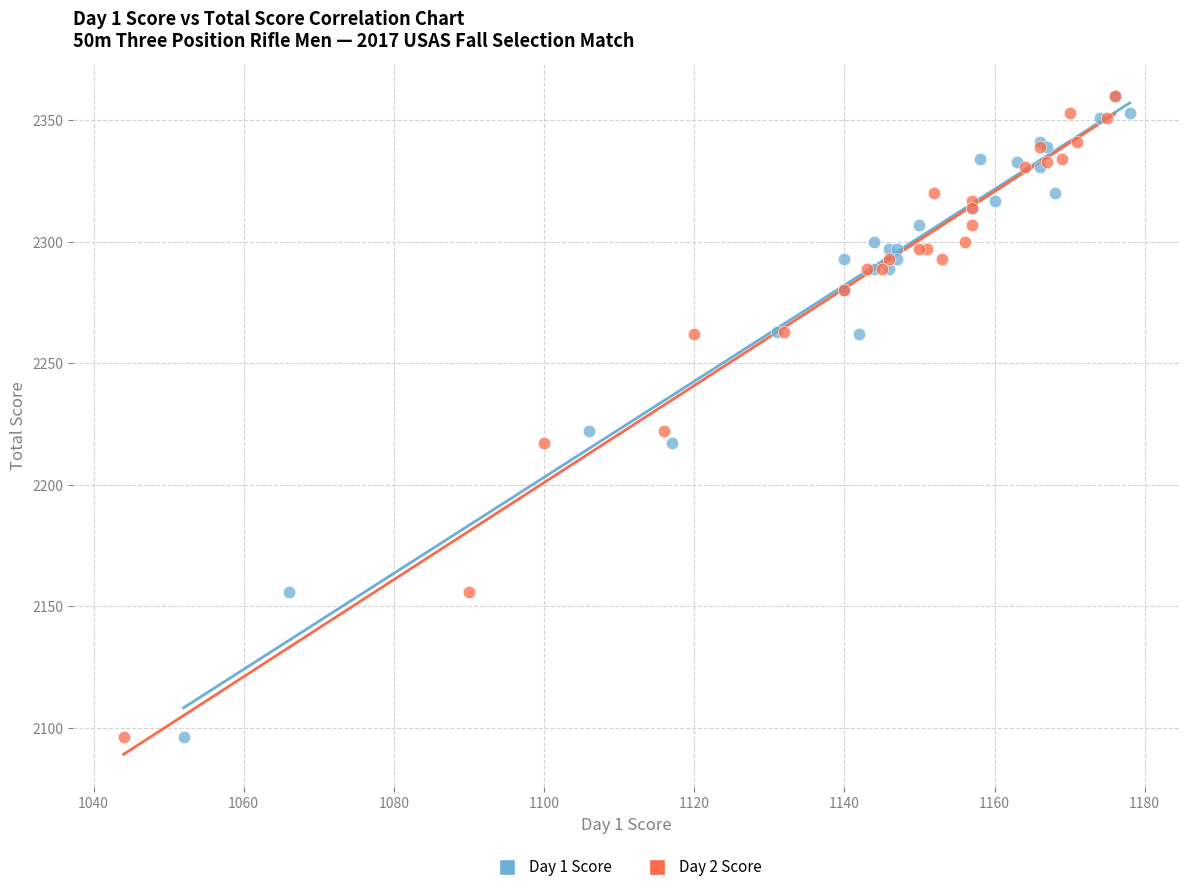

What are all the series names shown in the legend?

Day 1 Score, Day 2 Score